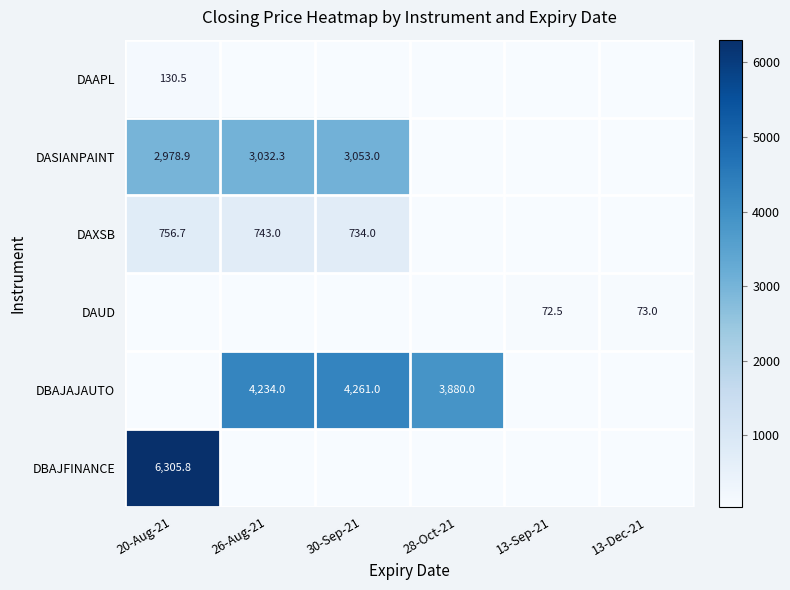

Is it true that DAUD equals 98.9 at 13-Dec-21?

False